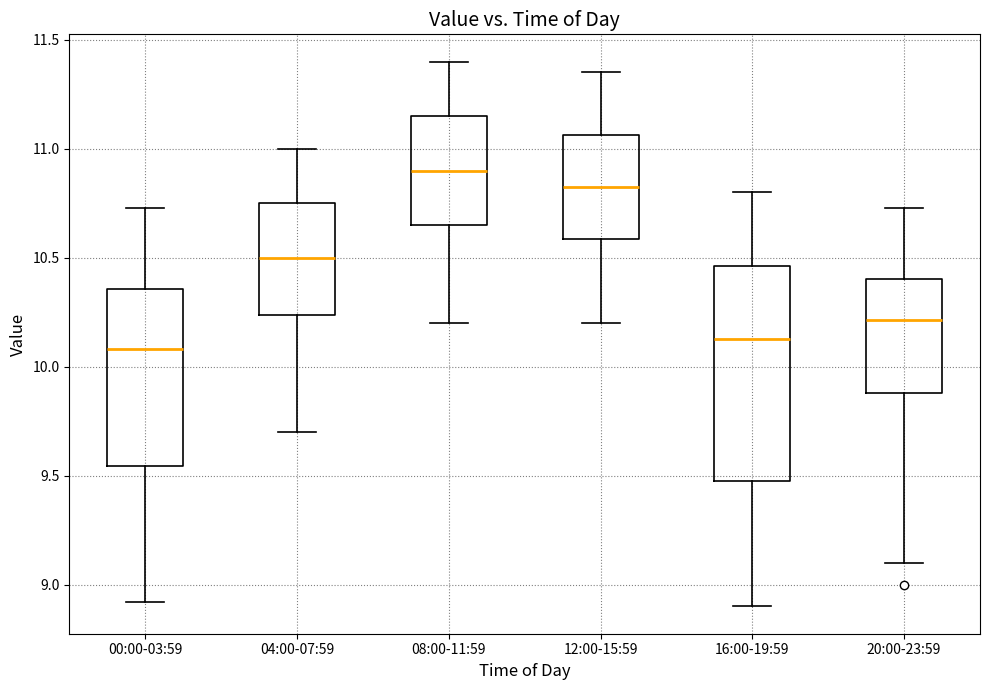

Reading left to right, transcribe this box plot: for each box, give where its median line is, the range the box spans, and where its two whiskers end, as read against the y-axis. The values are not printed on the chart, so give them approximately, as read against the axis.

00:00-03:59: median 10.10, box 9.55 to 10.35, whiskers 8.90 to 10.75
04:00-07:59: median 10.50, box 10.25 to 10.75, whiskers 9.70 to 11.00
08:00-11:59: median 10.90, box 10.65 to 11.15, whiskers 10.20 to 11.40
12:00-15:59: median 10.85, box 10.60 to 11.05, whiskers 10.20 to 11.35
16:00-19:59: median 10.15, box 9.50 to 10.45, whiskers 8.90 to 10.80
20:00-23:59: median 10.20, box 9.90 to 10.40, whiskers 9.10 to 10.75